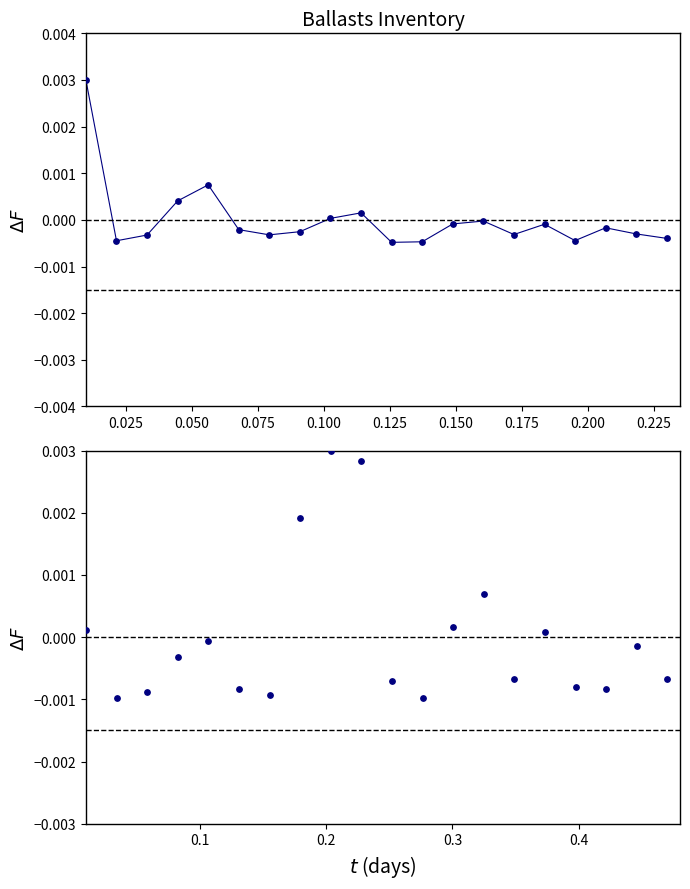

Is the value of On Hand at 0.075 greater than the value of Inventory Value at 0.225?

No